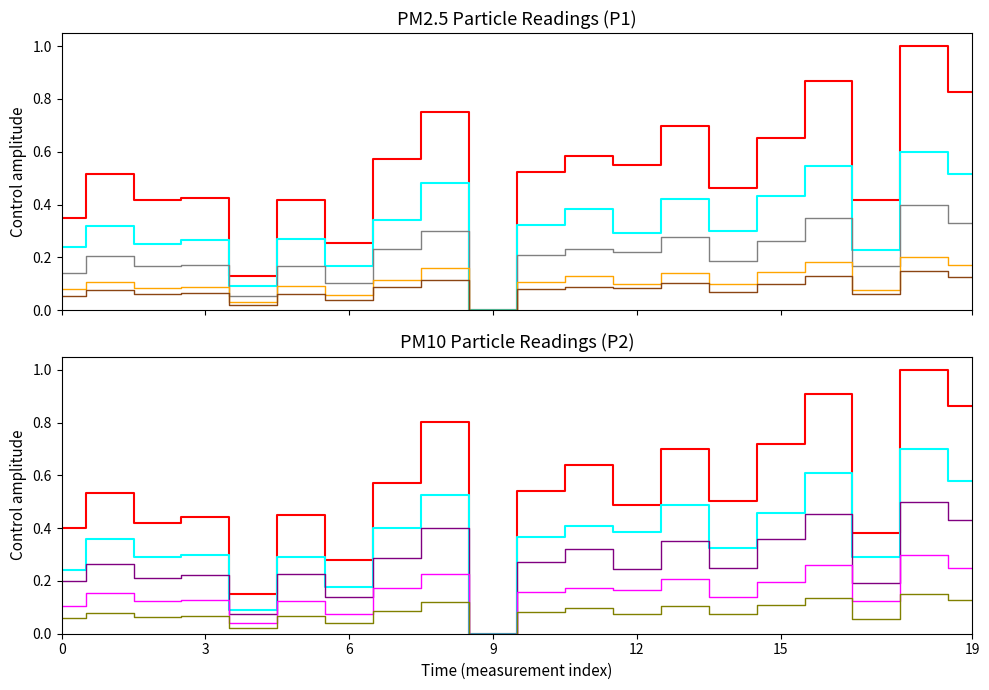

Count the P1 values in the range 0 to 1.

20